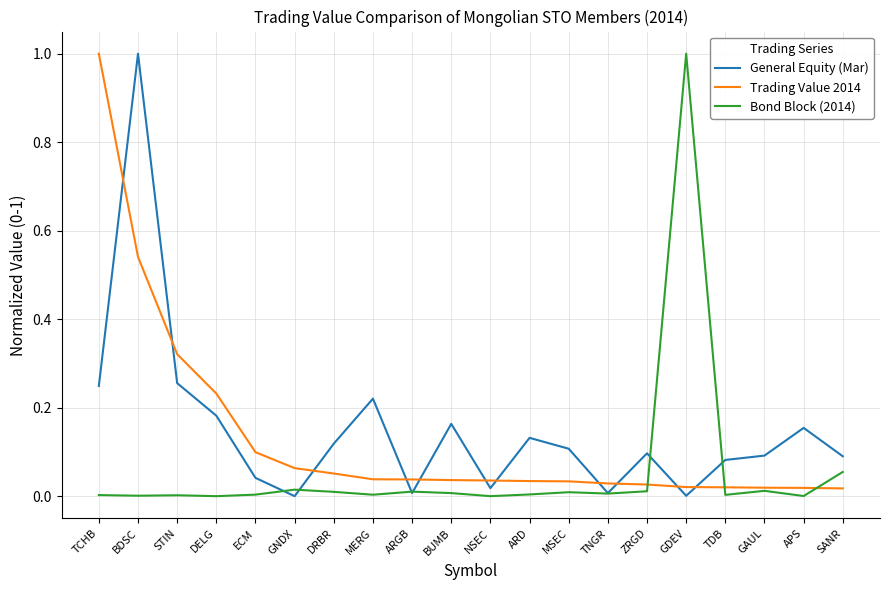

Is it true that Bond Block (2014) equals 0.0 at ZRGD?

True